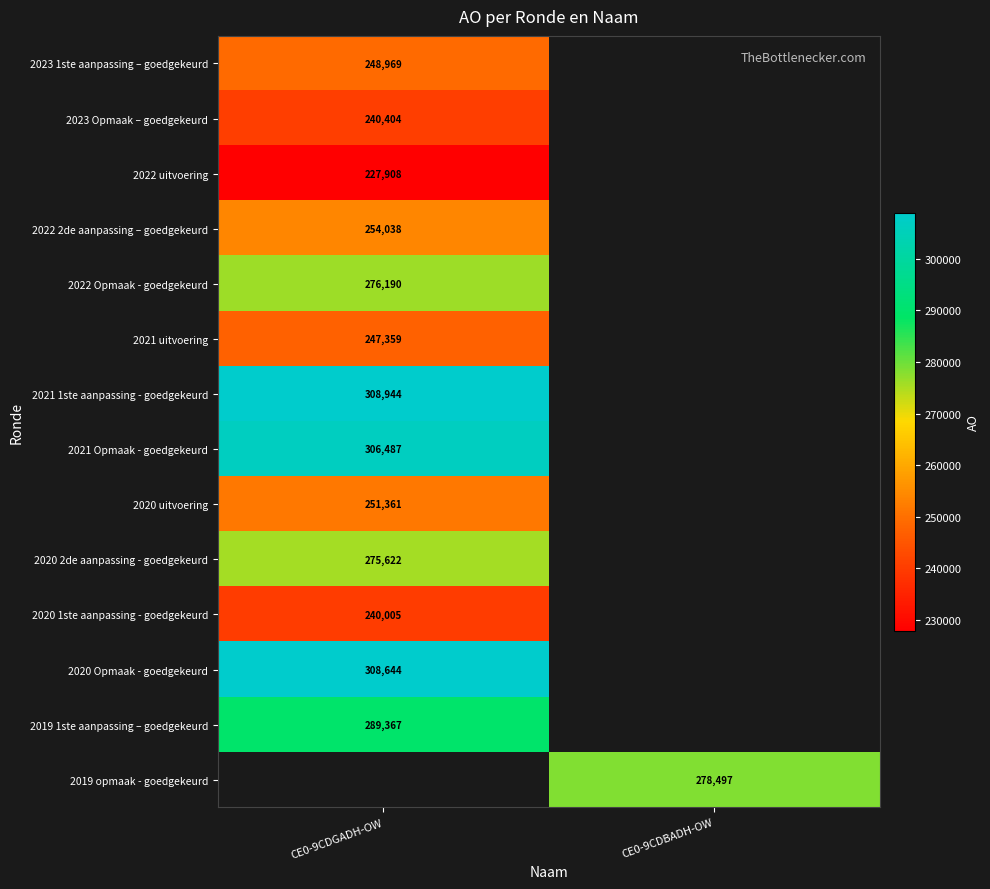

How many data points does each series have?

2